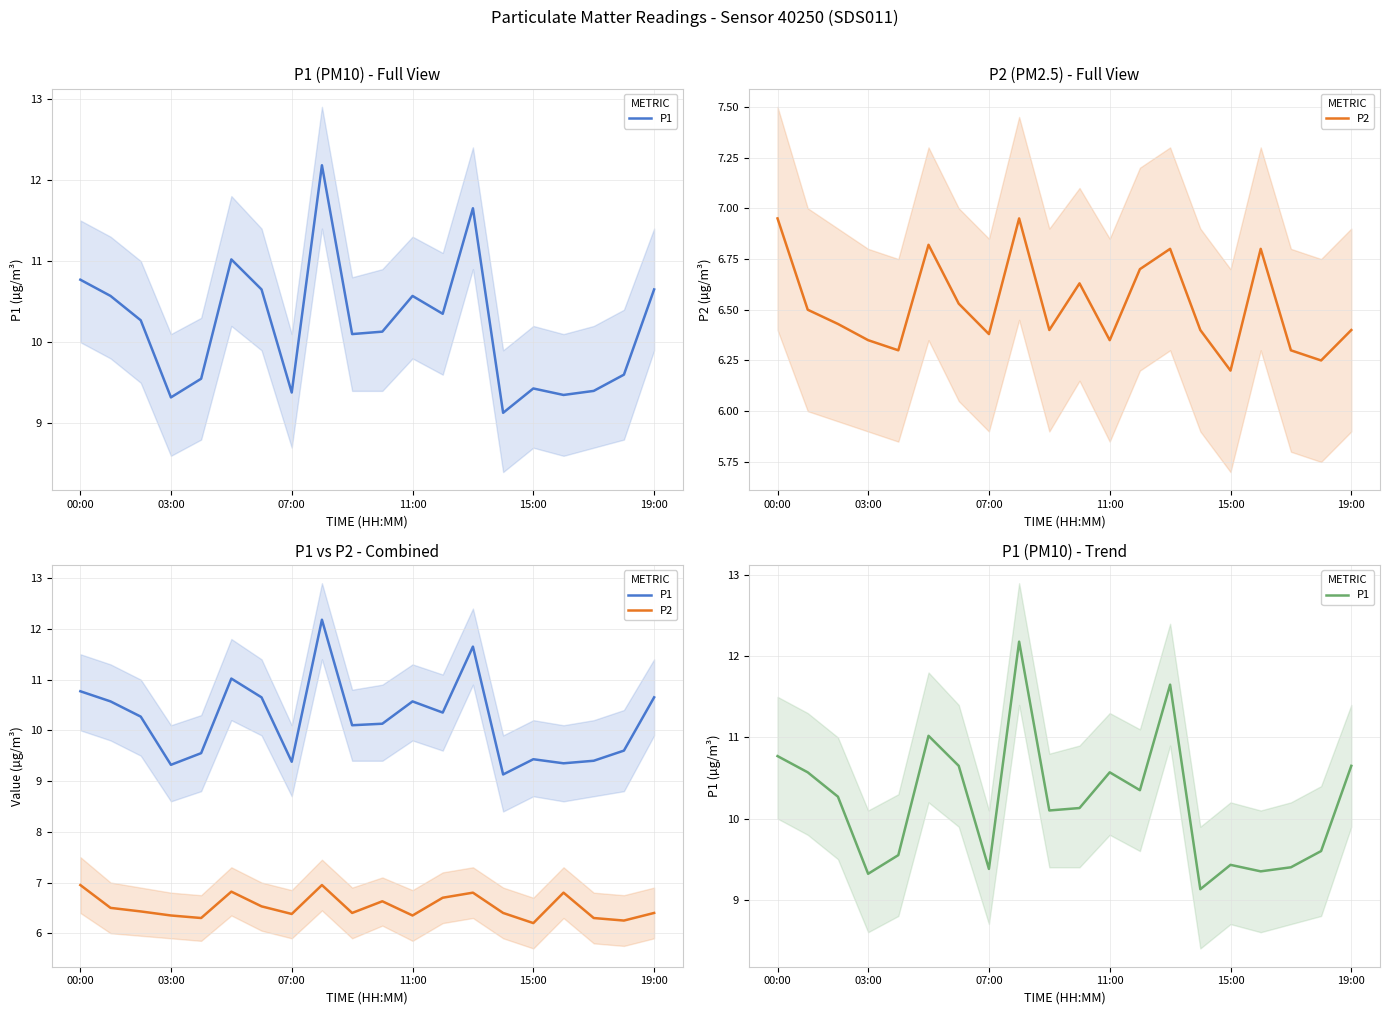

List the series in order of their peak value, highest first.

P1, P2